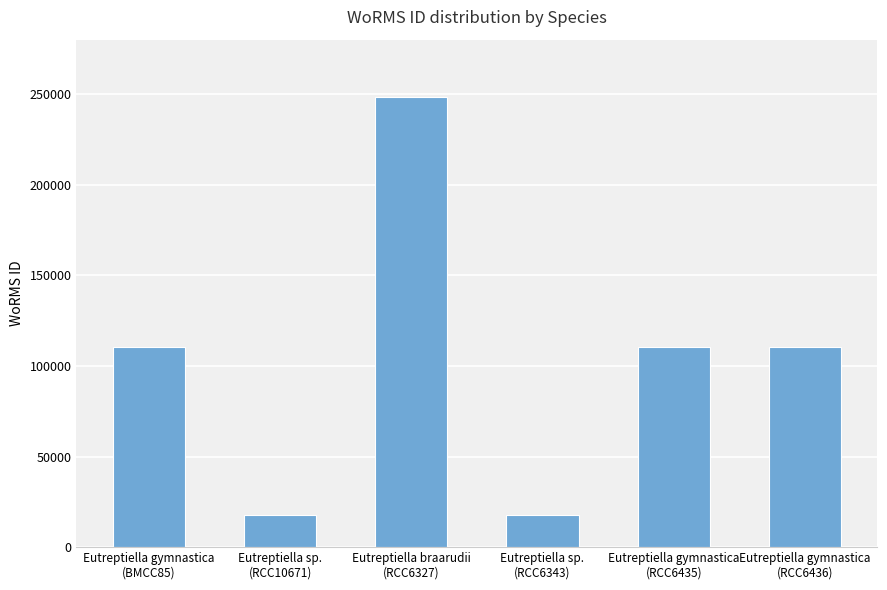

What is the greatest value displayed?

248121